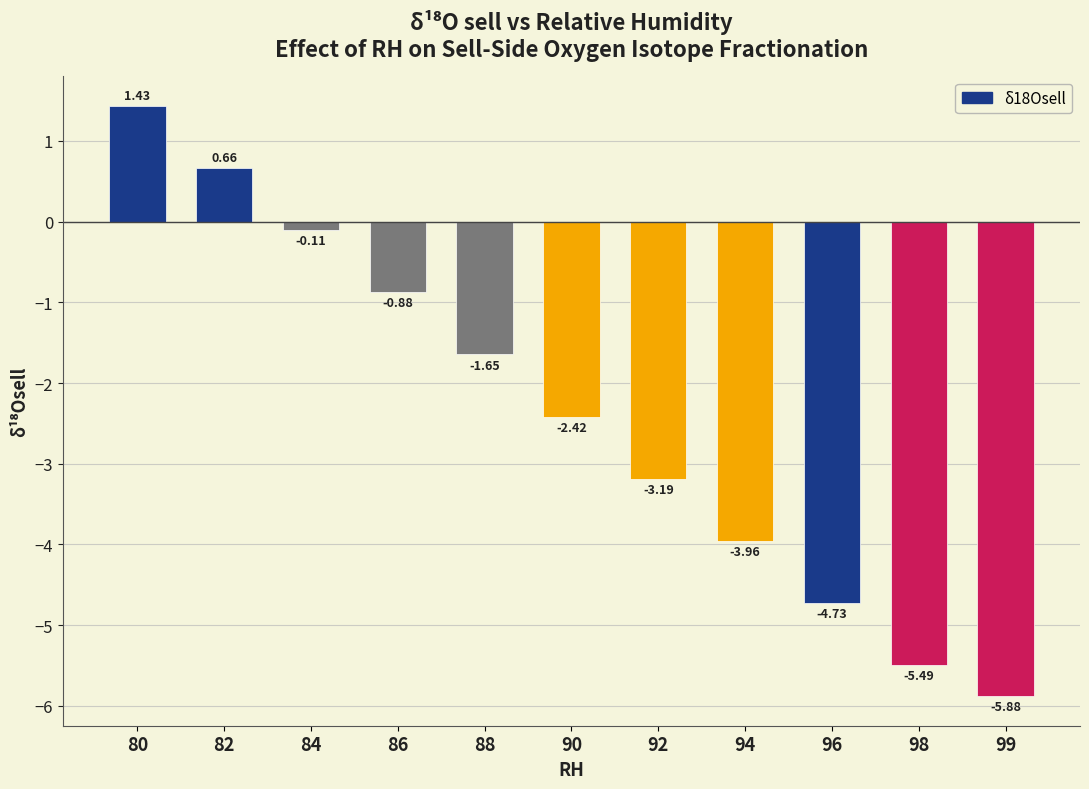

Which category has the highest value across all series?

80